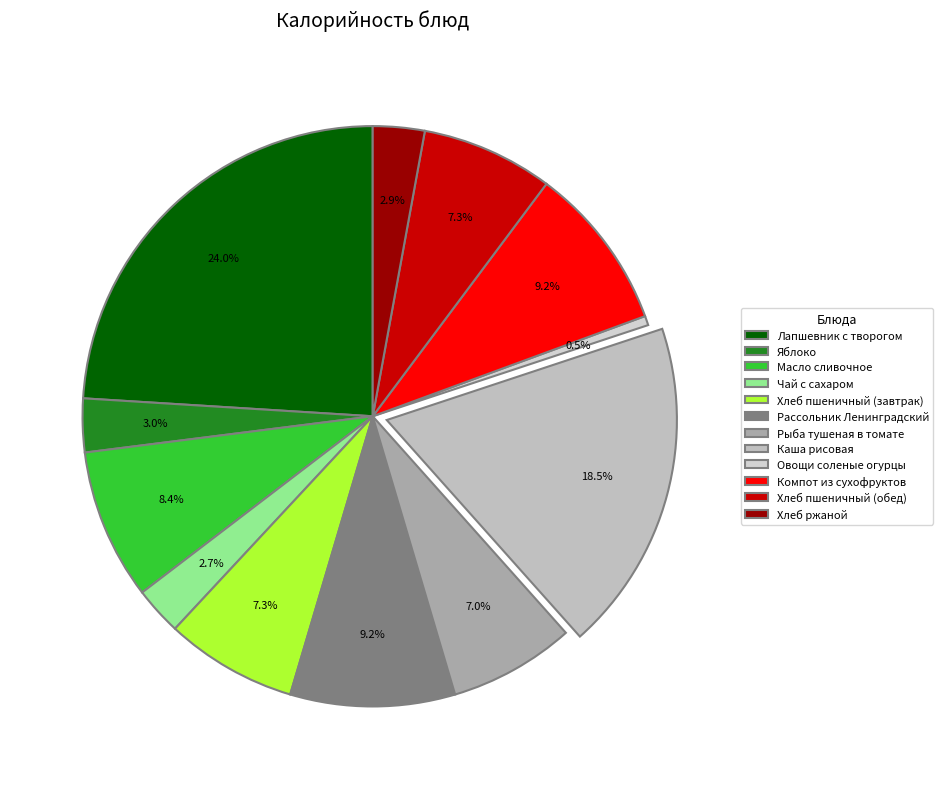

How much of the chart is everything except Рассольник Ленинградский?

90.8%